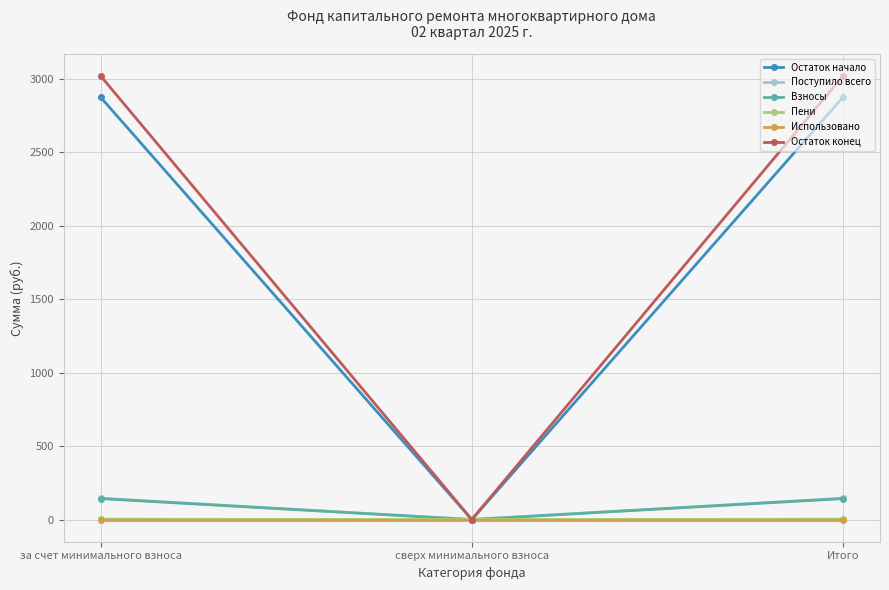

What is the difference between the maximum and minimum values in the Поступило всего series?

145.1